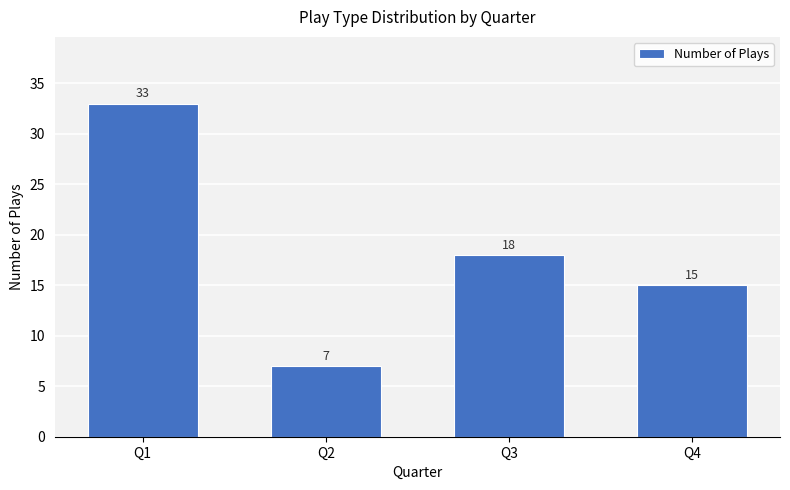

What is the sum of all values?

73